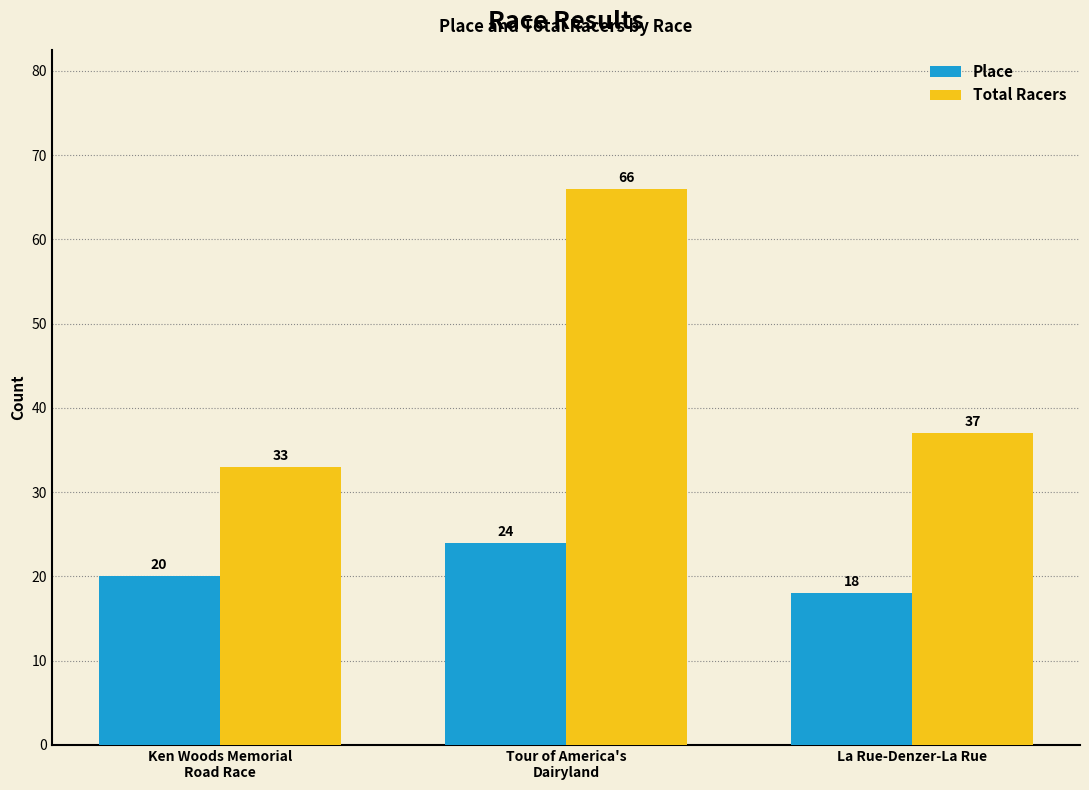

What position from the right is Tour of America's
Dairyland?

2